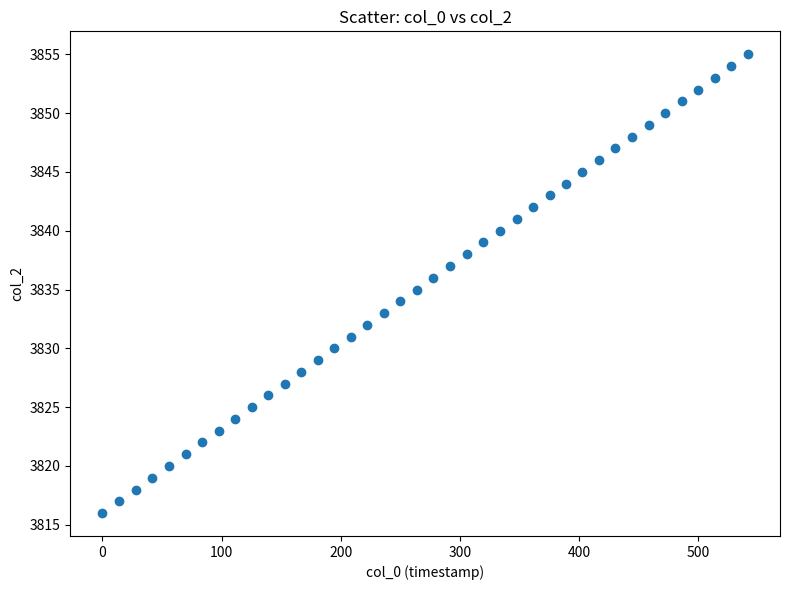

What is the range of Y values (max minus min)?

39